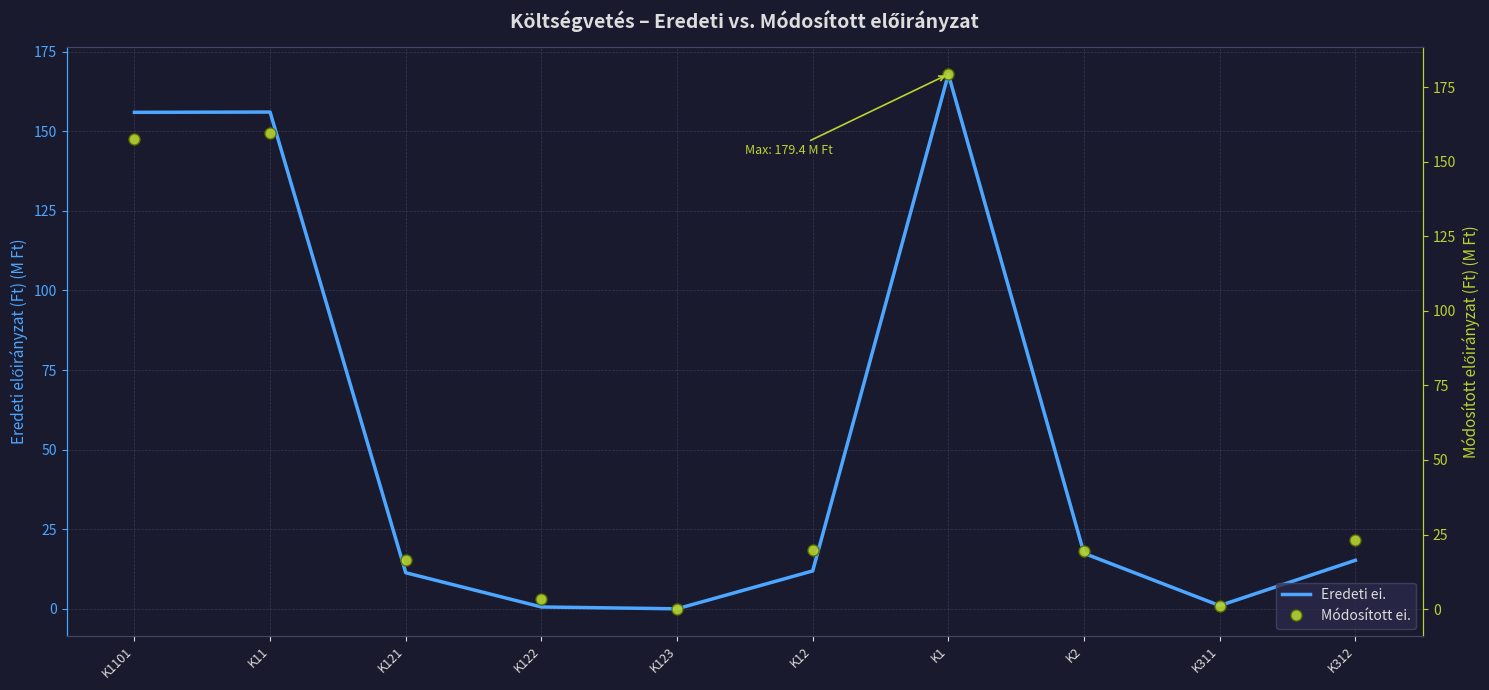

Which series has the widest spread of values?

Módosított ei.